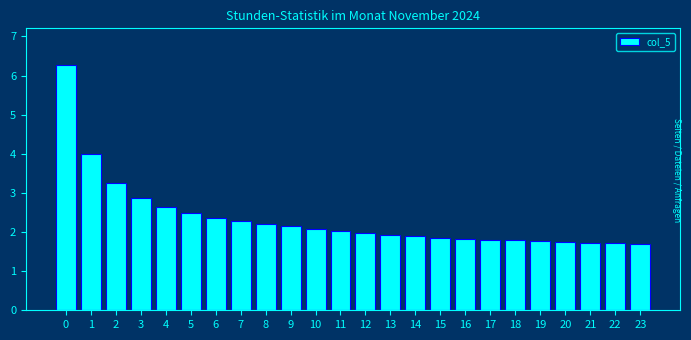

Is it true that the value at 9 is 2.1?

True